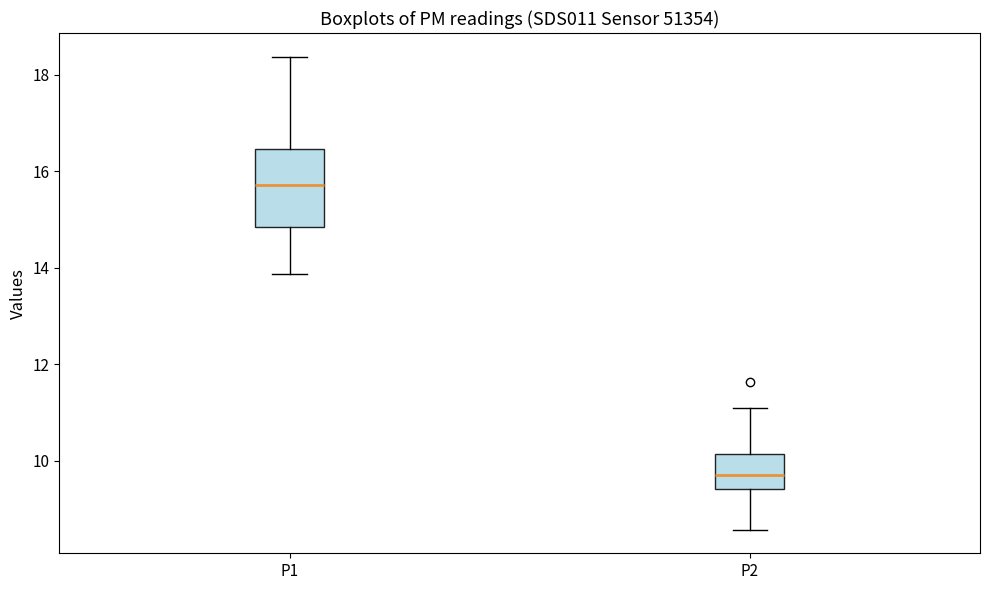

Where does the lower whisker of the box for P1 end on the y-axis? The values are not printed on the chart, so give them approximately, as read against the axis.

13.8